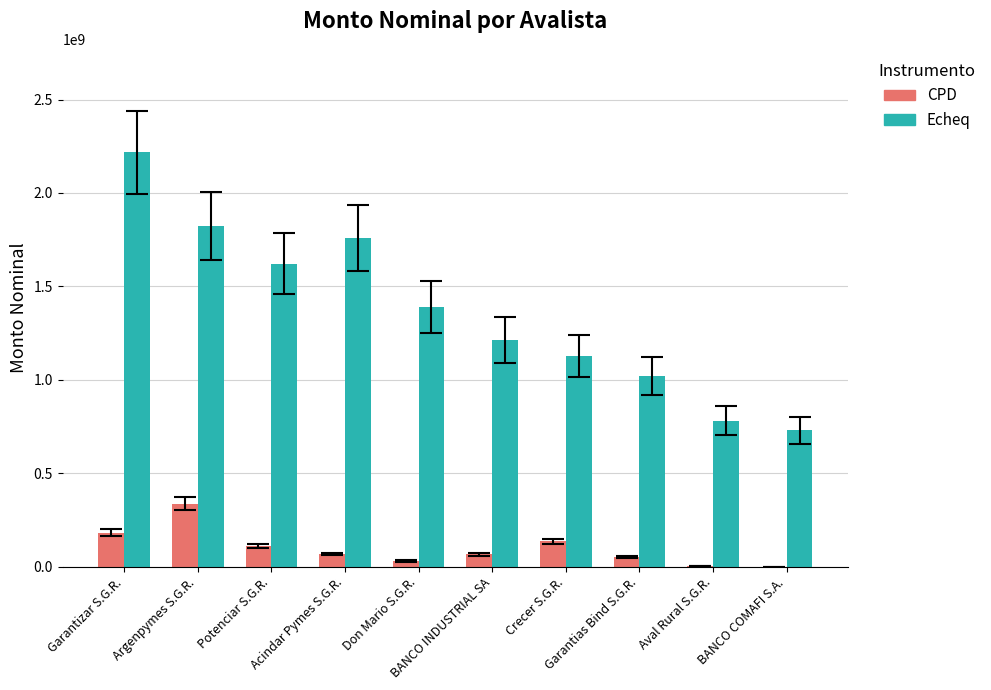

What is the greatest value displayed?

2217053734.3